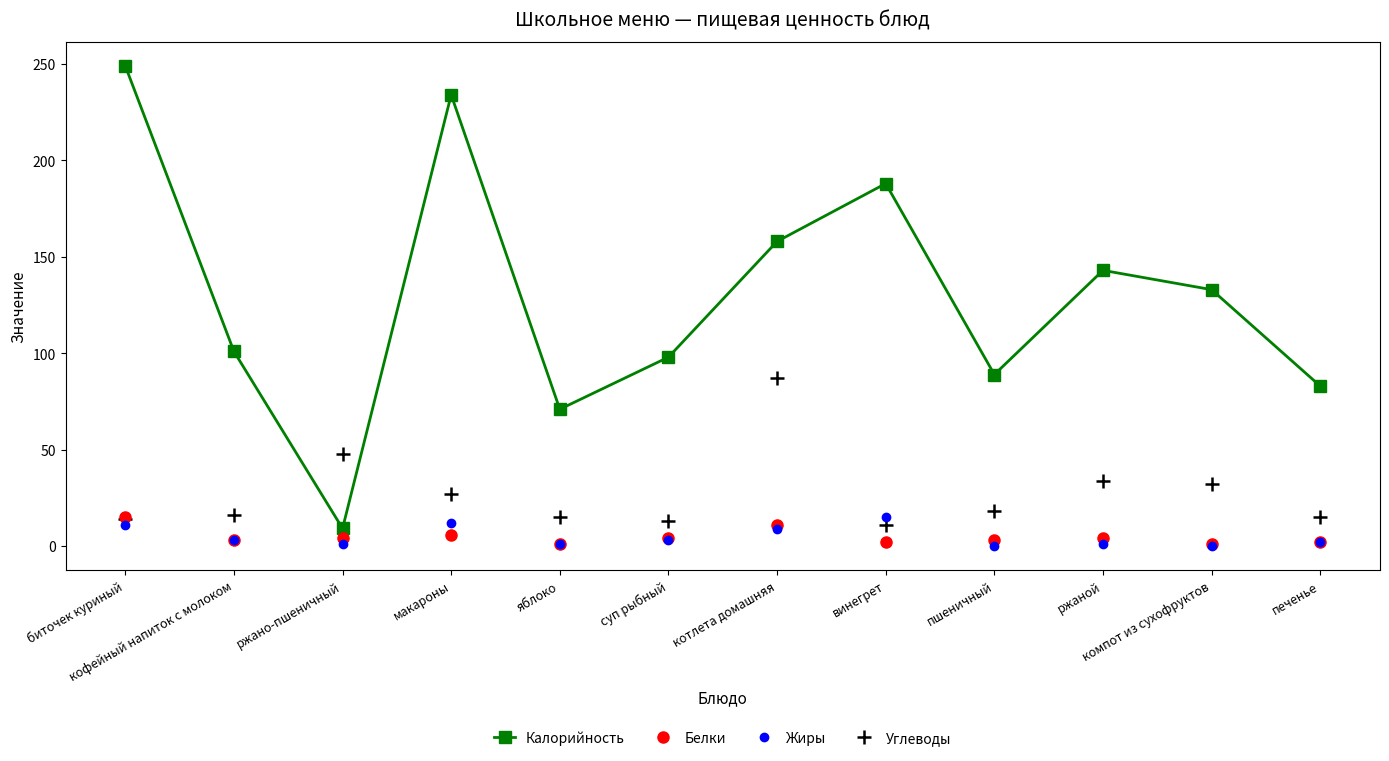

Where do Углеводы and Белки first cross each other?

биточек куриный and кофейный напиток с молоком